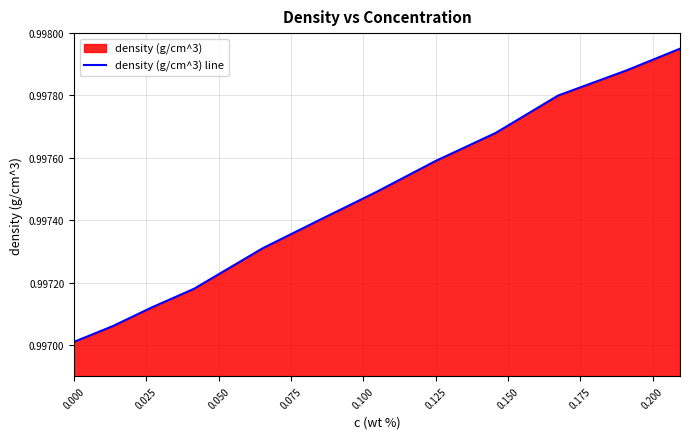

True or false: the data shows 1.5 at 0.000.

False